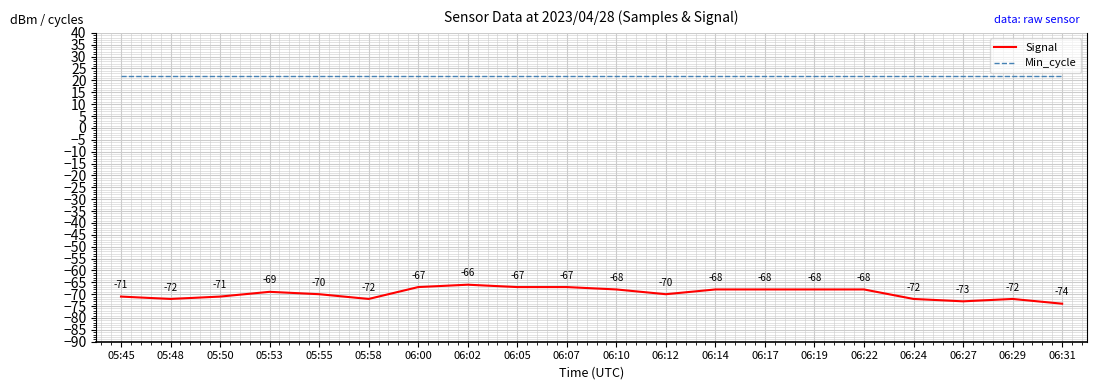

What position from the left is 05:53?

4